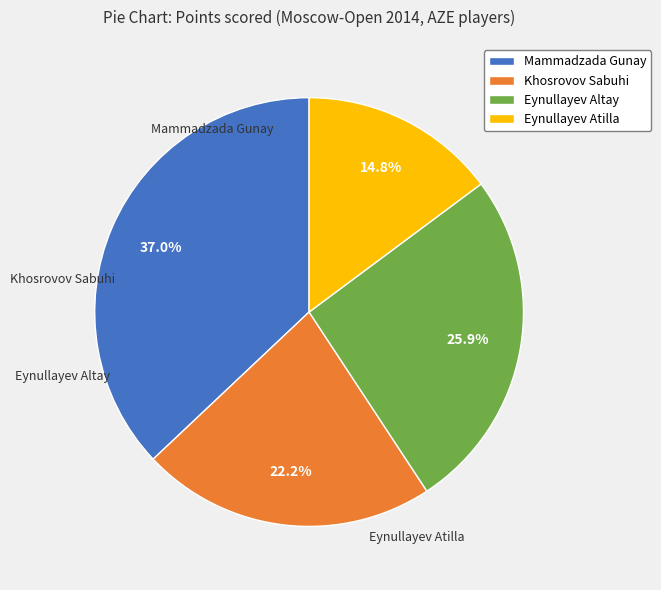

The Eynullayev Altay slice represents 26% of the pie. True or false?

True